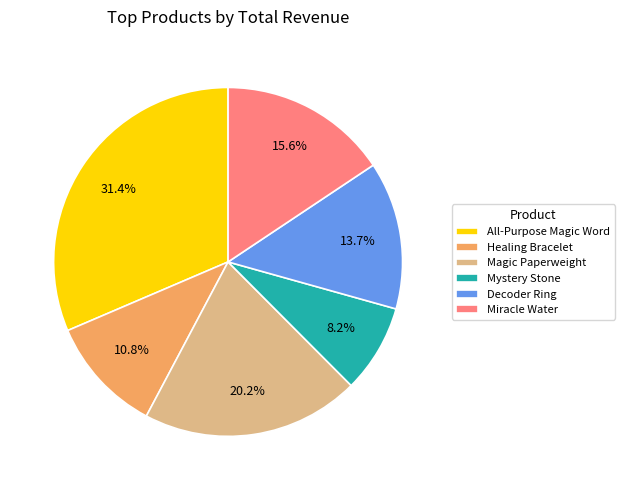

Does All-Purpose Magic Word represent more than half of the total?

No